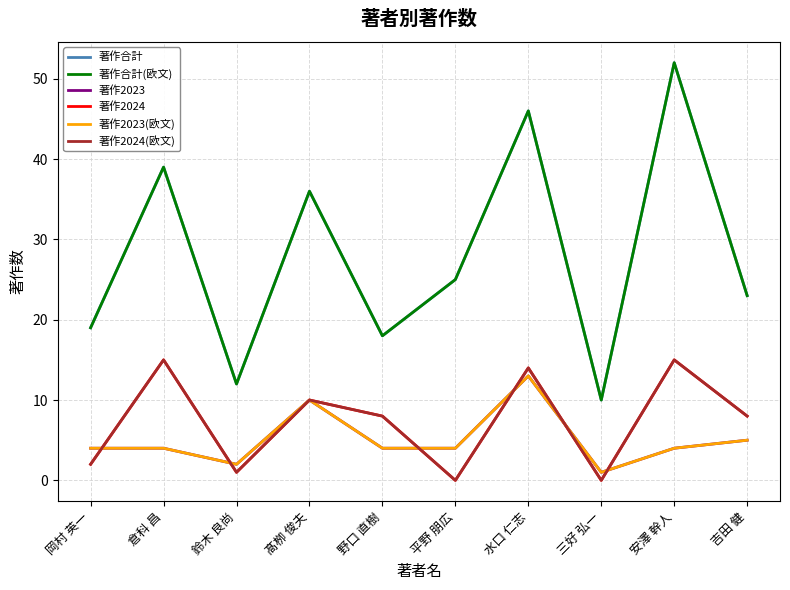

Reading left to right, extract all data points from this chart.

著作合計: 19	39	12	36	18	25	46	10	52	23
著作合計(欧文): 19	39	12	36	18	25	46	10	52	23
著作2023: 4	4	2	10	4	4	13	1	4	5
著作2024: 2	15	1	10	8	0	14	0	15	8
著作2023(欧文): 4	4	2	10	4	4	13	1	4	5
著作2024(欧文): 2	15	1	10	8	0	14	0	15	8